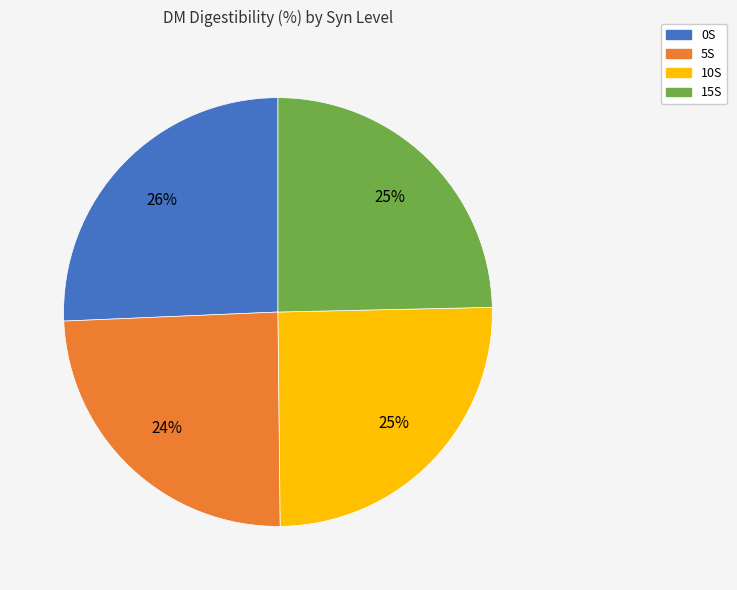

To the nearest percent, what is the average slice percentage?

25%